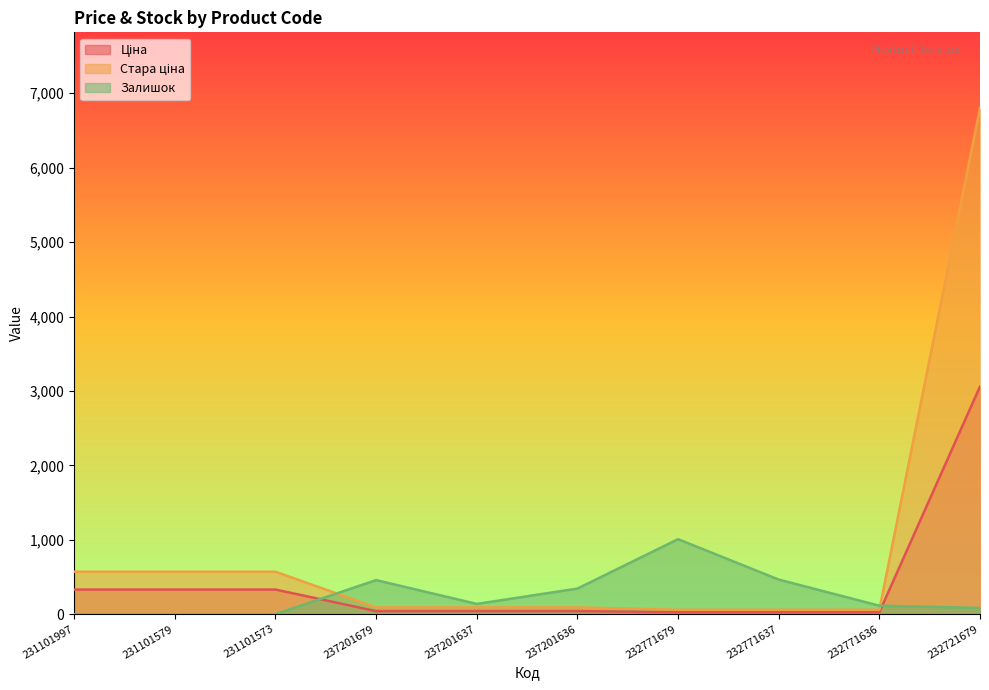

List the series in order of their peak value, lowest first.

Залишок, Ціна, Стара ціна